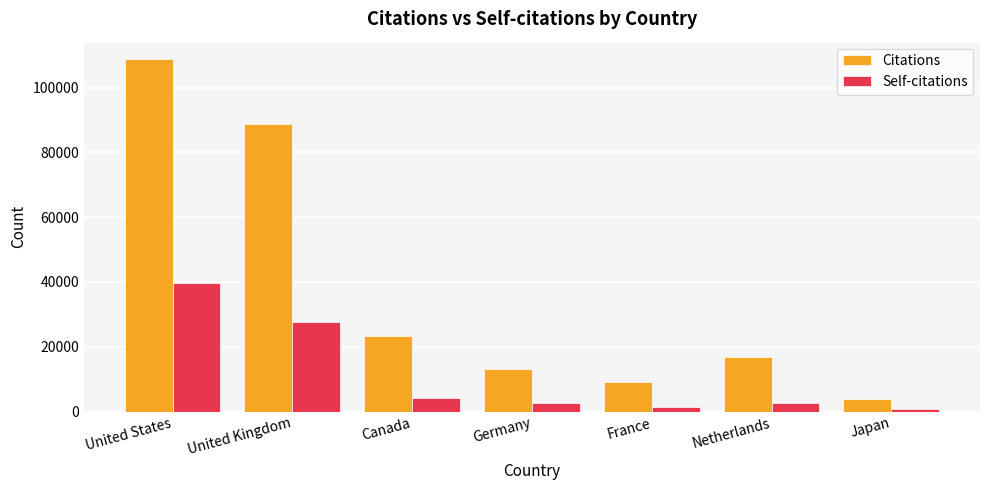

What is the value of the Citations bar at the 3rd from the left?

23330